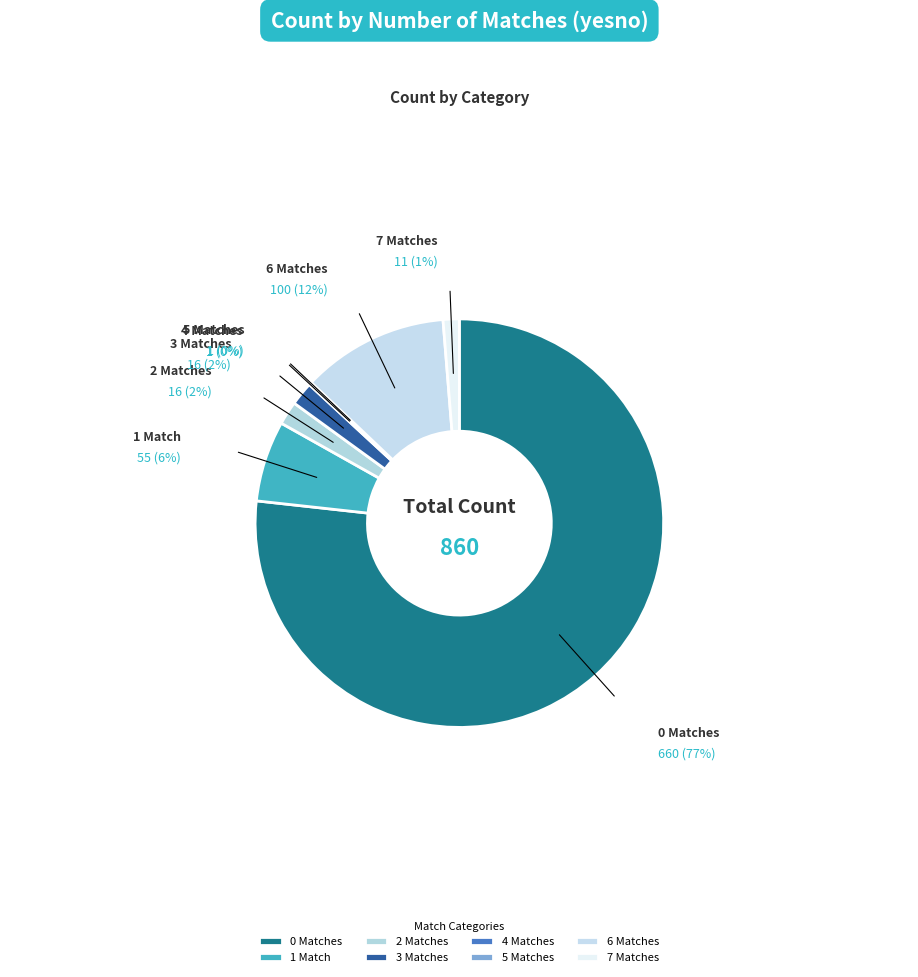

What percentage is NOT represented by 1?

93.6%